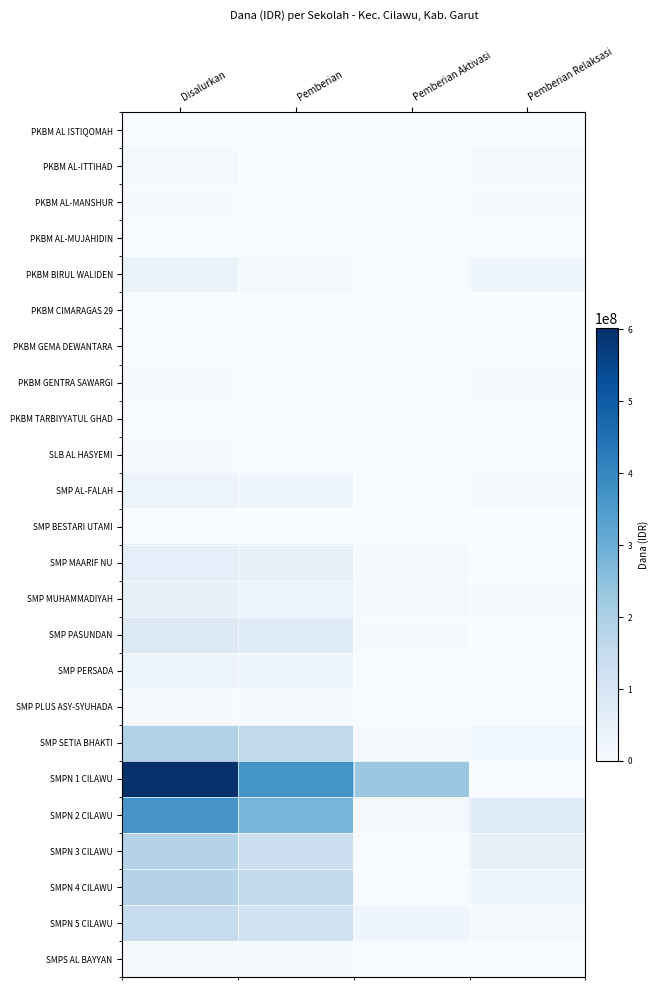

What is the greatest value displayed?

601125000